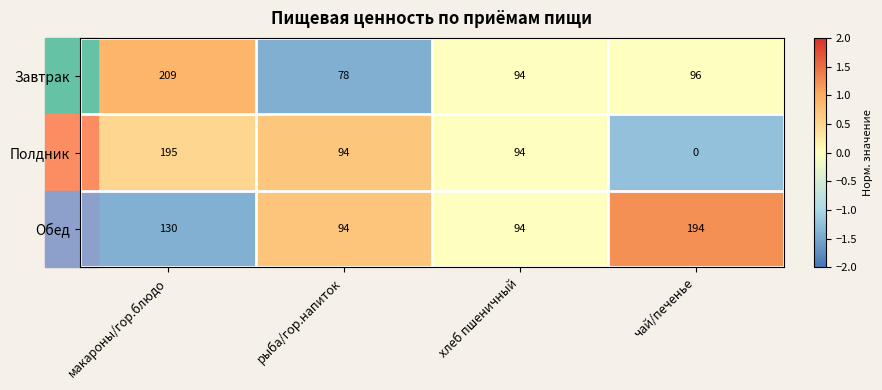

What is the minimum value shown in the chart?

0